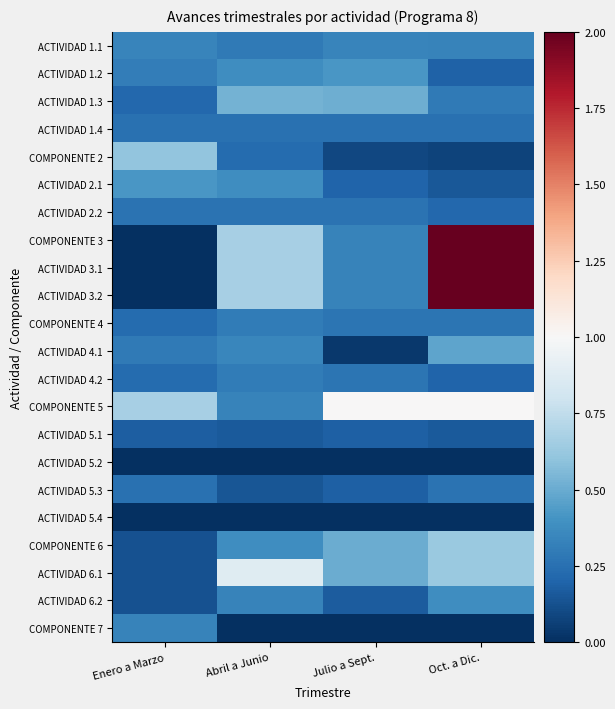

Reading left to right, list all the values displayed in this chart.

ACTIVIDAD 1.1: Enero a Marzo=0.3	Abril a Junio=0.3	Julio a Sept.=0.3	Oct. a Dic.=0.3
ACTIVIDAD 1.2: Enero a Marzo=0.3	Abril a Junio=0.4	Julio a Sept.=0.4	Oct. a Dic.=0.2
ACTIVIDAD 1.3: Enero a Marzo=0.2	Abril a Junio=0.5	Julio a Sept.=0.5	Oct. a Dic.=0.3
ACTIVIDAD 1.4: Enero a Marzo=0.2	Abril a Junio=0.2	Julio a Sept.=0.2	Oct. a Dic.=0.2
COMPONENTE 2: Enero a Marzo=0.6	Abril a Junio=0.2	Julio a Sept.=0.1	Oct. a Dic.=0.1
ACTIVIDAD 2.1: Enero a Marzo=0.4	Abril a Junio=0.4	Julio a Sept.=0.2	Oct. a Dic.=0.2
ACTIVIDAD 2.2: Enero a Marzo=0.3	Abril a Junio=0.3	Julio a Sept.=0.3	Oct. a Dic.=0.2
COMPONENTE 3: Enero a Marzo=0.0	Abril a Junio=0.7	Julio a Sept.=0.3	Oct. a Dic.=2.0
ACTIVIDAD 3.1: Enero a Marzo=0.0	Abril a Junio=0.7	Julio a Sept.=0.3	Oct. a Dic.=2.0
ACTIVIDAD 3.2: Enero a Marzo=0.0	Abril a Junio=0.7	Julio a Sept.=0.3	Oct. a Dic.=2.0
COMPONENTE 4: Enero a Marzo=0.2	Abril a Junio=0.3	Julio a Sept.=0.3	Oct. a Dic.=0.3
ACTIVIDAD 4.1: Enero a Marzo=0.3	Abril a Junio=0.3	Julio a Sept.=0.0	Oct. a Dic.=0.5
ACTIVIDAD 4.2: Enero a Marzo=0.2	Abril a Junio=0.3	Julio a Sept.=0.3	Oct. a Dic.=0.2
COMPONENTE 5: Enero a Marzo=0.7	Abril a Junio=0.3	Julio a Sept.=1.0	Oct. a Dic.=1.0
ACTIVIDAD 5.1: Enero a Marzo=0.2	Abril a Junio=0.2	Julio a Sept.=0.2	Oct. a Dic.=0.2
ACTIVIDAD 5.2: Enero a Marzo=0.0	Abril a Junio=0.0	Julio a Sept.=0.0	Oct. a Dic.=0.0
ACTIVIDAD 5.3: Enero a Marzo=0.2	Abril a Junio=0.1	Julio a Sept.=0.2	Oct. a Dic.=0.3
ACTIVIDAD 5.4: Enero a Marzo=0.0	Abril a Junio=0.0	Julio a Sept.=0.0	Oct. a Dic.=0.0
COMPONENTE 6: Enero a Marzo=0.1	Abril a Junio=0.4	Julio a Sept.=0.5	Oct. a Dic.=0.6
ACTIVIDAD 6.1: Enero a Marzo=0.1	Abril a Junio=0.9	Julio a Sept.=0.5	Oct. a Dic.=0.6
ACTIVIDAD 6.2: Enero a Marzo=0.1	Abril a Junio=0.3	Julio a Sept.=0.2	Oct. a Dic.=0.4
COMPONENTE 7: Enero a Marzo=0.3	Abril a Junio=0.0	Julio a Sept.=0.0	Oct. a Dic.=0.0